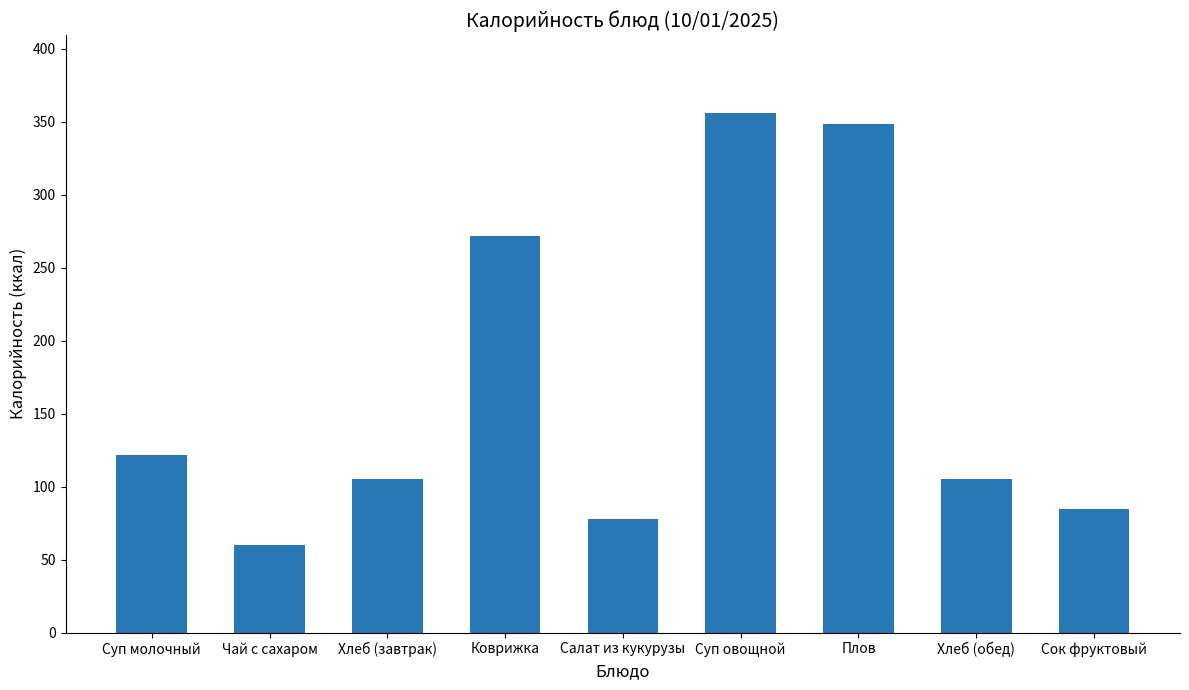

What is the ratio of the value at Сок фруктовый to the value at Коврижка?

0.3